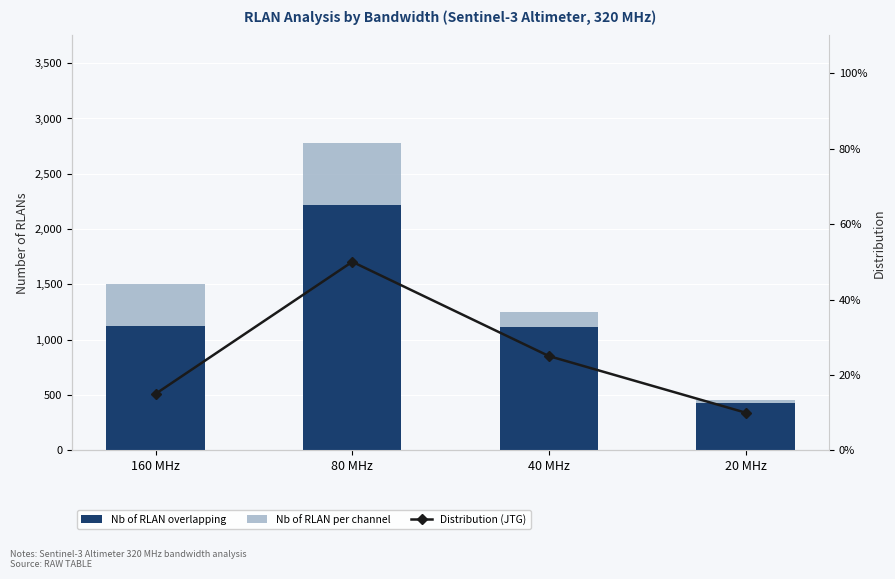

Reading left to right, what are all the values shown in this chart?

Nb of RLAN overlapping: 1125.0	2222.2	1111.1	432.4
Nb of RLAN per channel: 375.0	555.6	138.9	27.0
Distribution (JTG): 0.1	0.5	0.2	0.1